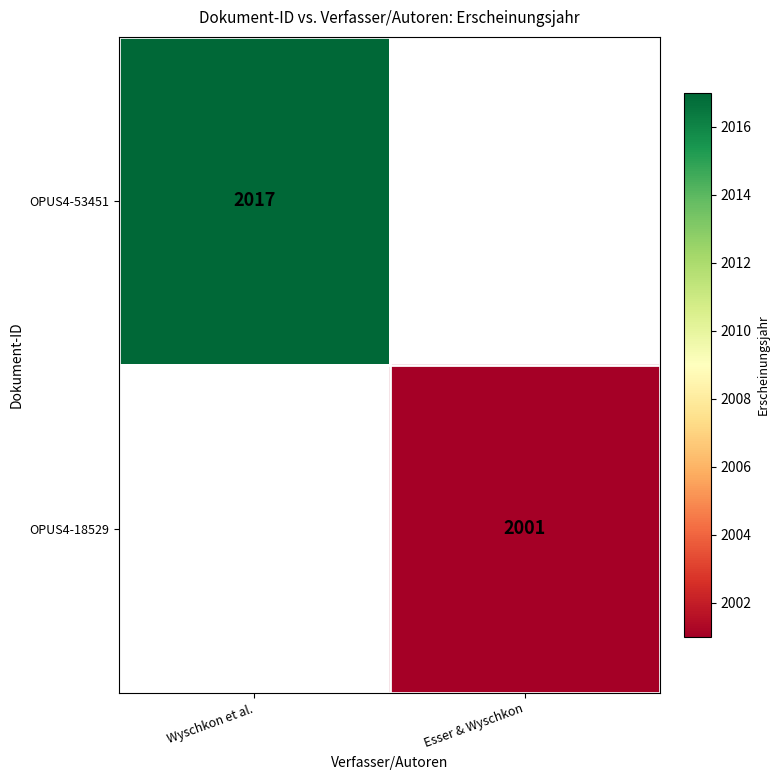

Is it true that OPUS4-53451 equals 1286 at Wyschkon et al.?

False